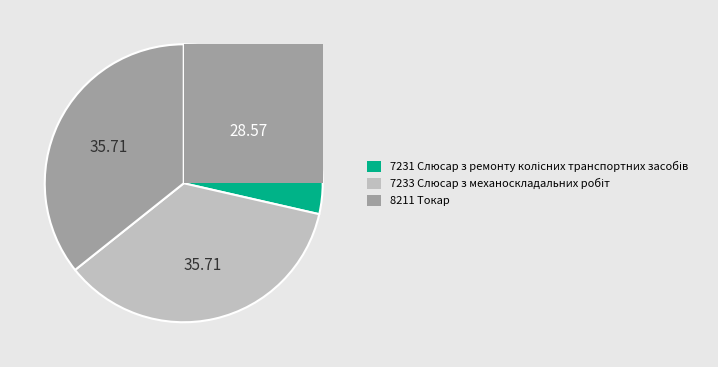

Which slice is the largest?

7233 Слюсар з механоскладальних робіт